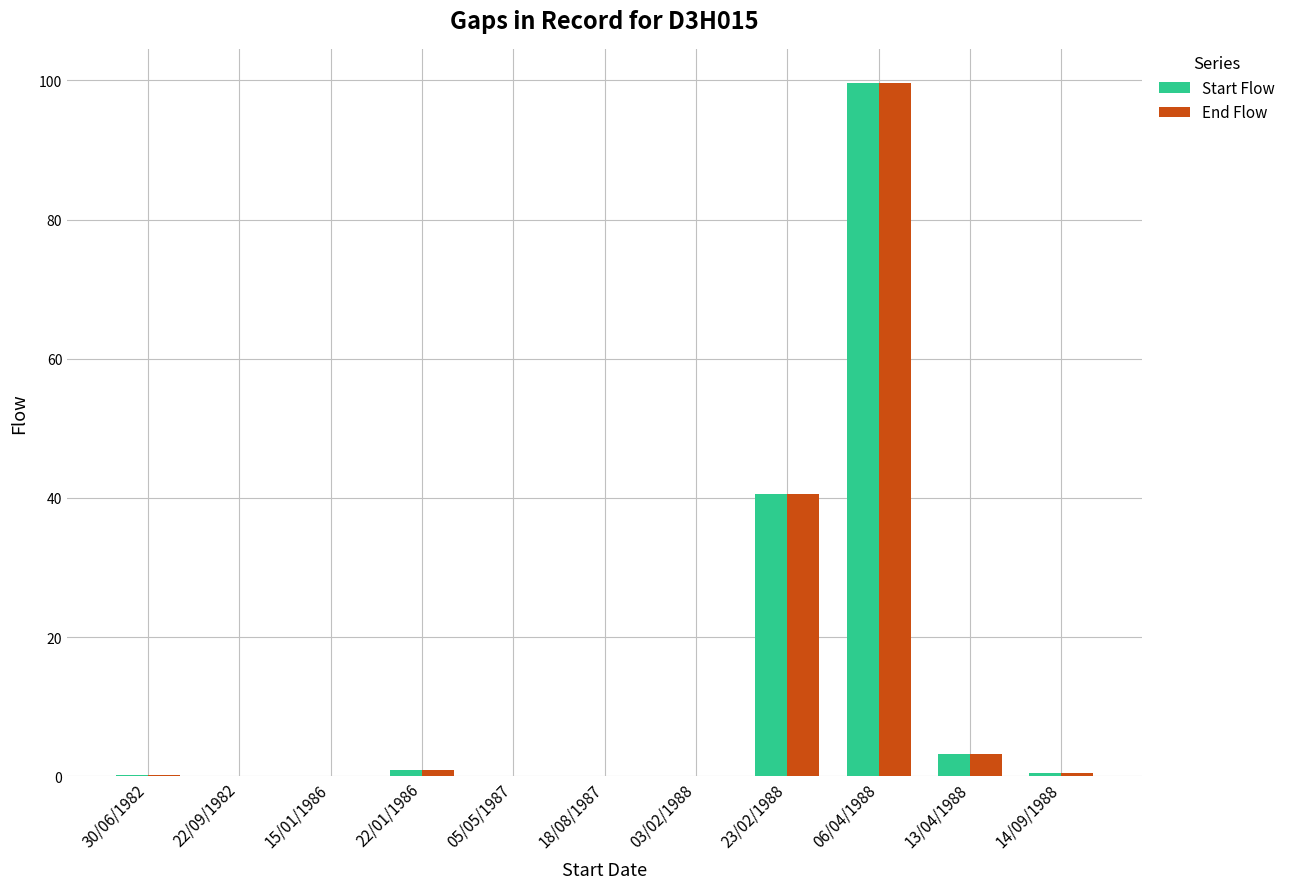

What is the sum of the Start Flow values at 23/02/1988 and 15/01/1986?

40.6